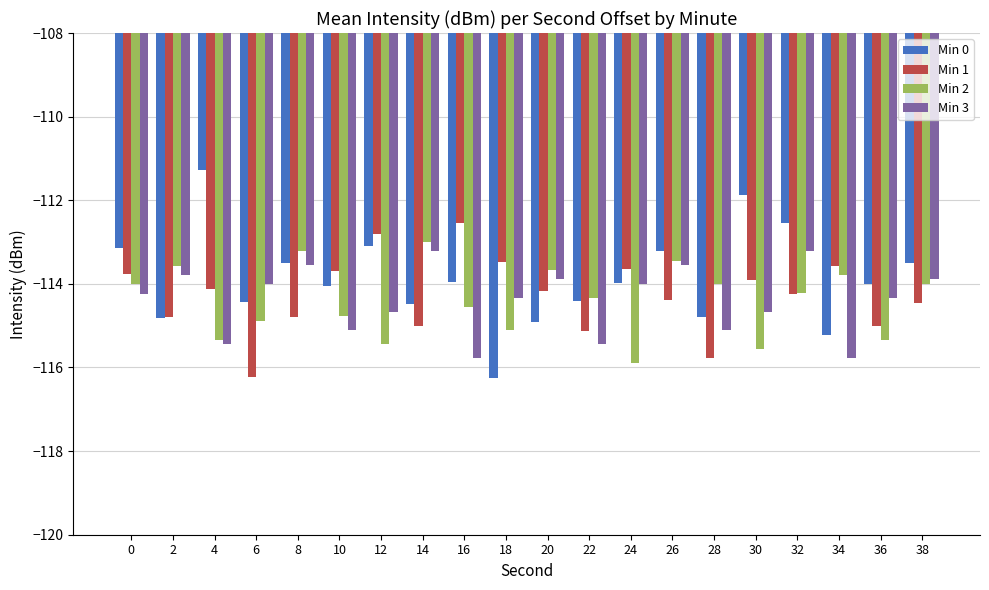

What is the sum of the Min 3 values at 18 and 36?

-228.7